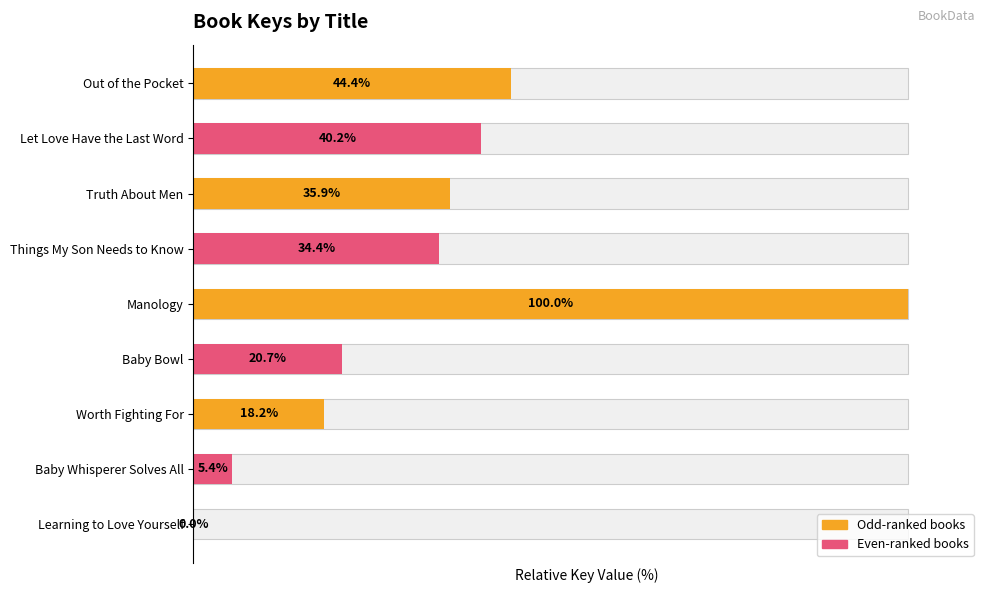

List the labels in order of value, smallest first.

Learning to Love Yourself, Baby Whisperer Solves All, Worth Fighting For, Baby Bowl, Things My Son Needs to Know, Truth About Men, Let Love Have the Last Word, Out of the Pocket, Manology